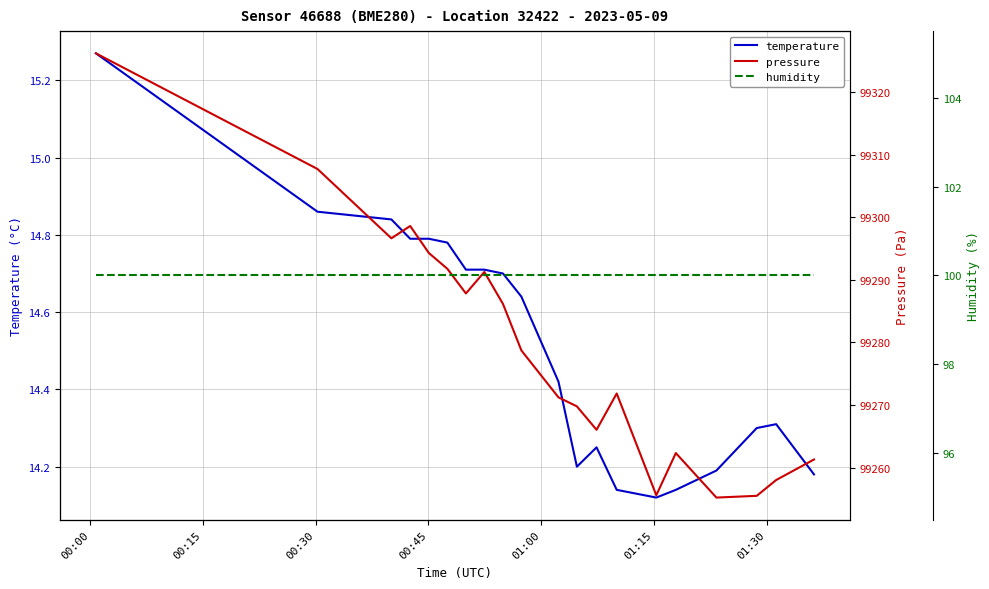

Is this an area chart (filled region under the line)?

No